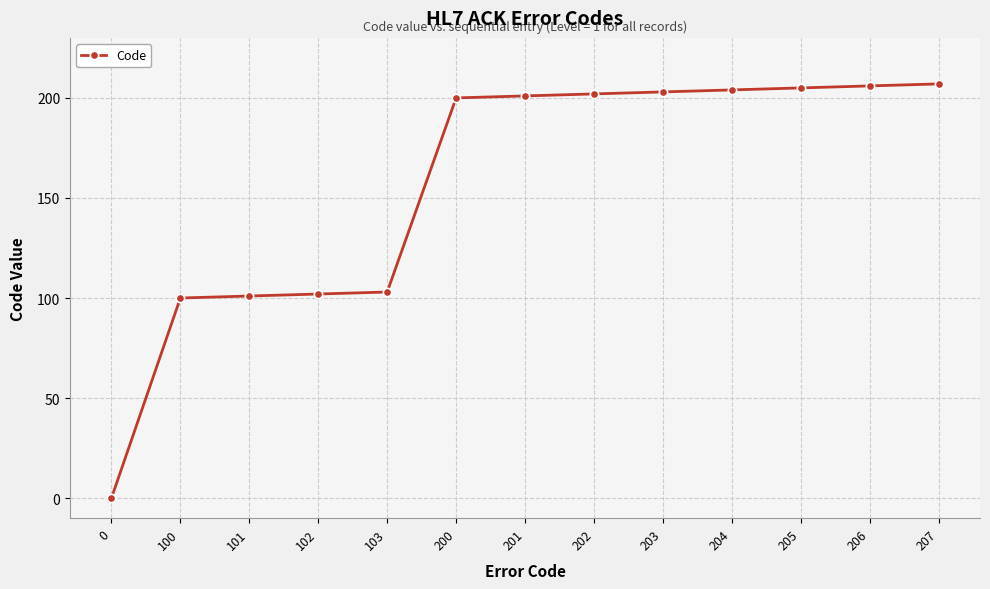

Does the chart have visible grid lines?

Yes